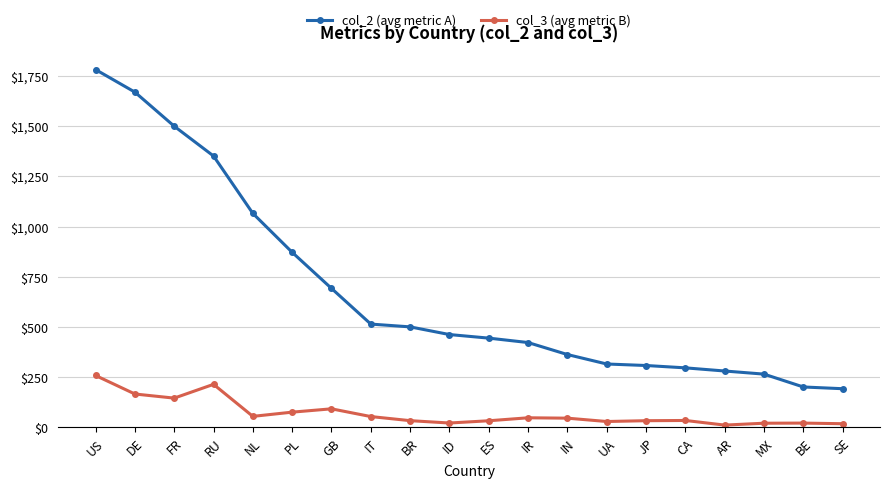

Between IT and CA, which series saw the biggest shift?

col_2 (avg metric A)